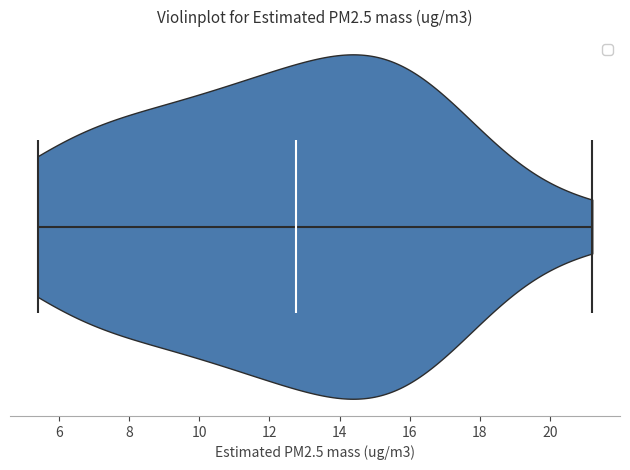

Read this violin plot against the x-axis: where its median line is, and the lowest and highest points the violin reaches. The values are not printed on the chart, so give them approximately, as read against the axis.

median line 12.8, lowest point 5.4, highest point 21.2